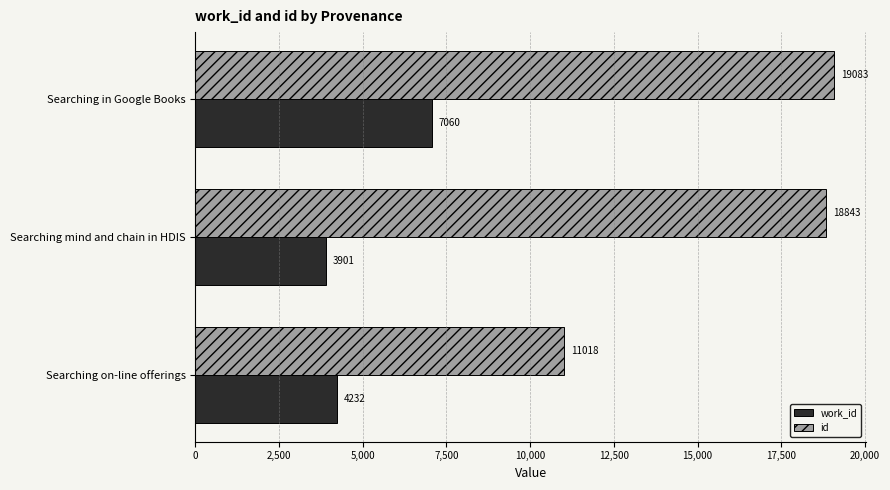

What is the sum of all id values?

48944